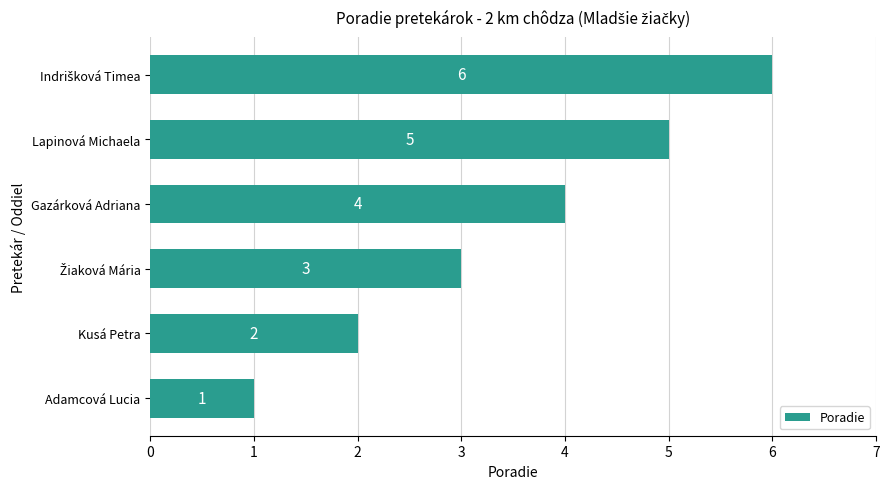

The chart shows a value of 1 at Adamcová Lucia. True or false?

True